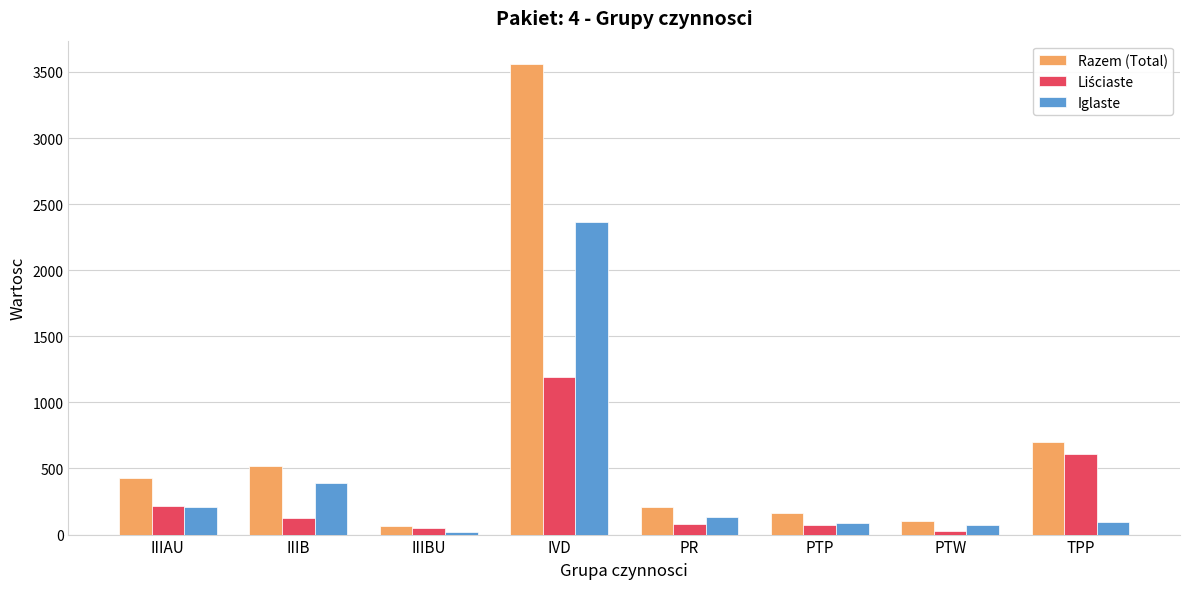

The Razem (Total) series shows 160 at PTP. True or false?

True